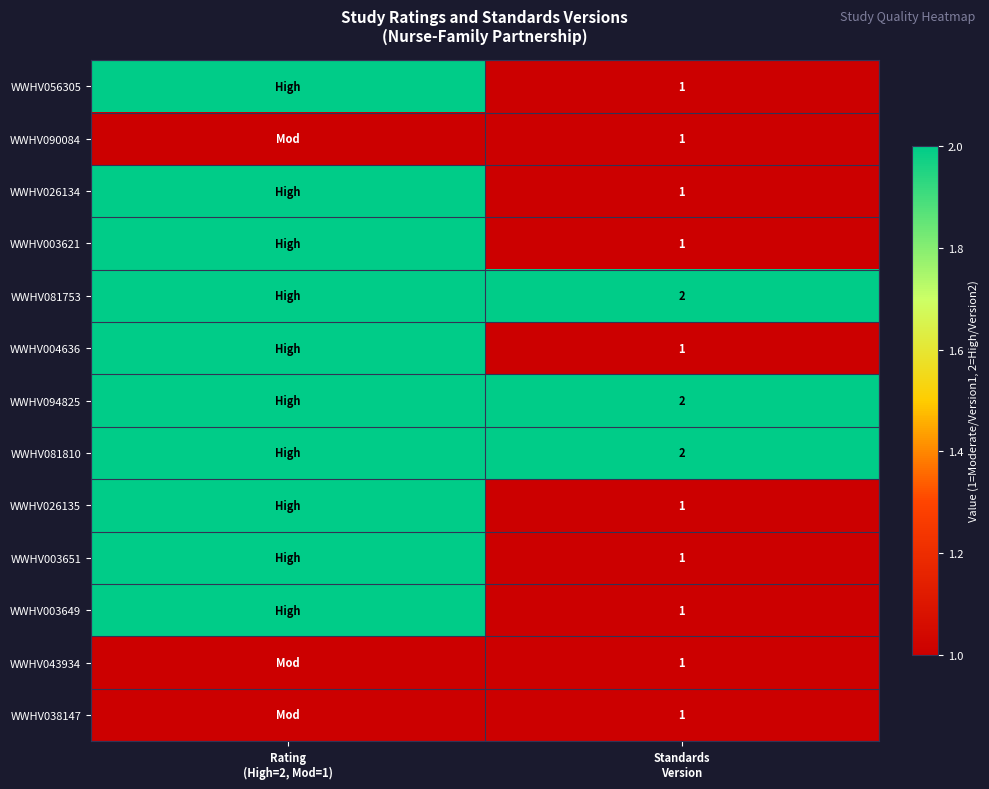

True or false: WWHV026134 has a value of 3 at Rating (High=2, Mod=1).

False